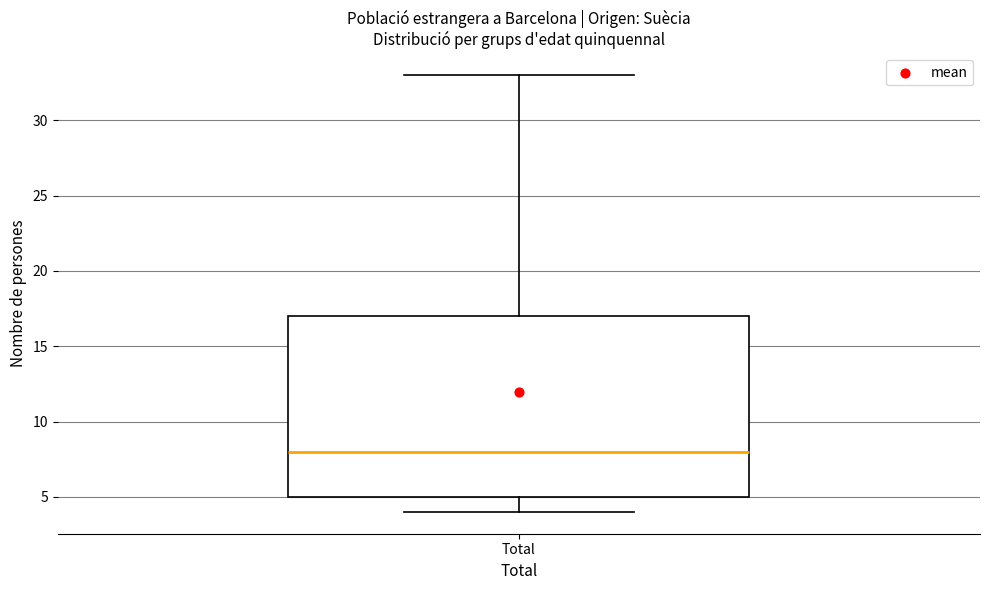

Where does the upper whisker of the box for Total end on the y-axis? The values are not printed on the chart, so give them approximately, as read against the axis.

33